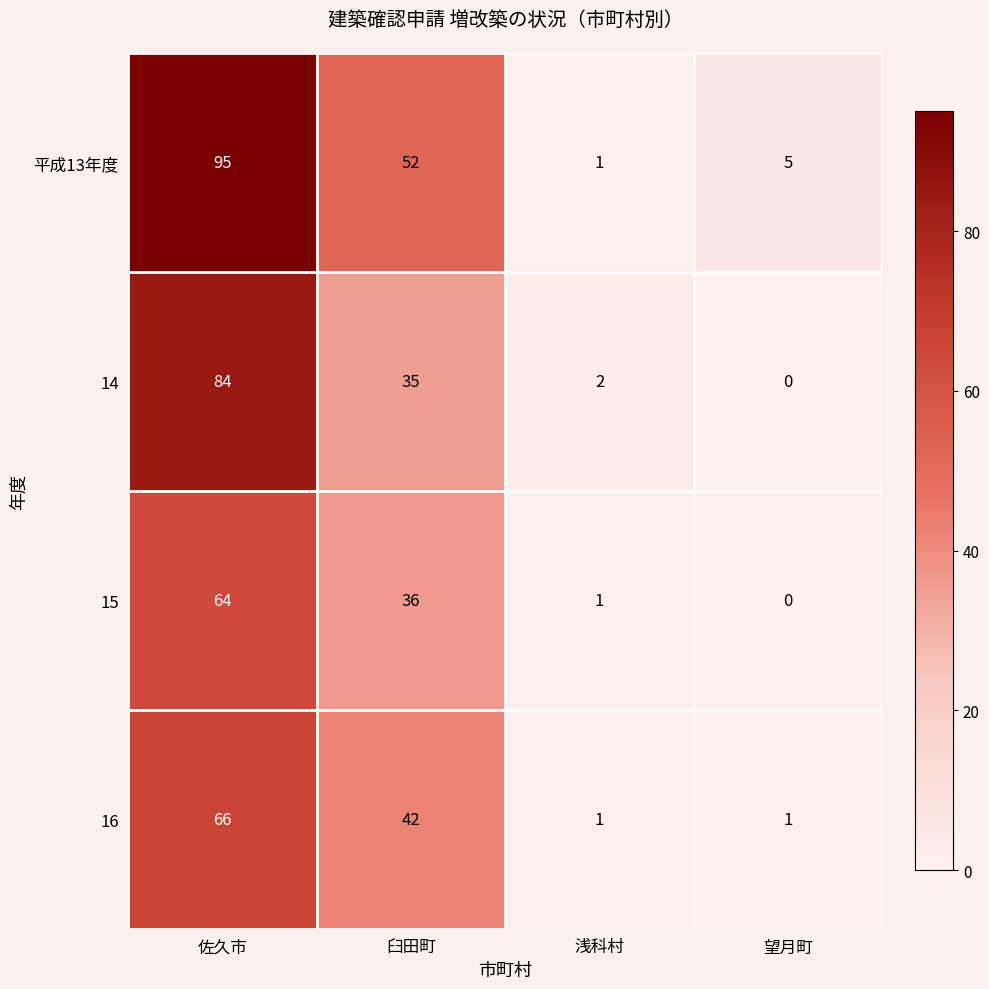

What is the sum of the 14 values at 浅科村 and 臼田町?

37